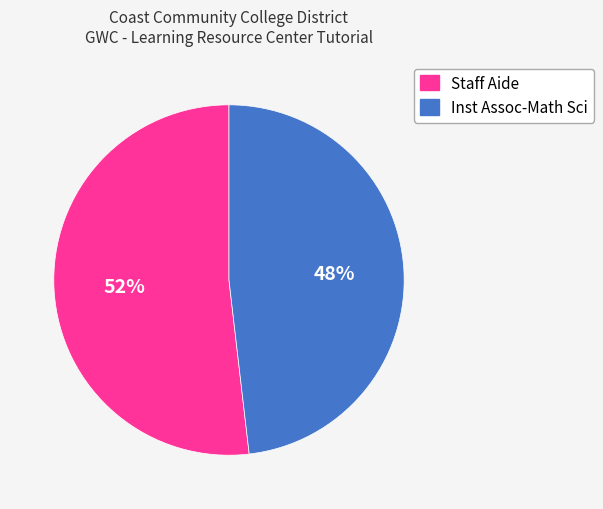

Do Inst Assoc-Math Sci and Staff Aide together represent more than half of the pie?

Yes